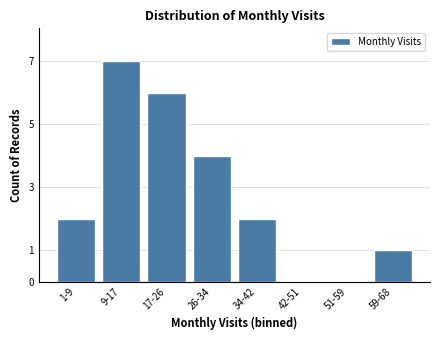

Reading left to right, extract all data points from this chart.

1-9=2	9-17=7	17-26=6	26-34=4	34-42=2	42-51=0	51-59=0	59-68=1